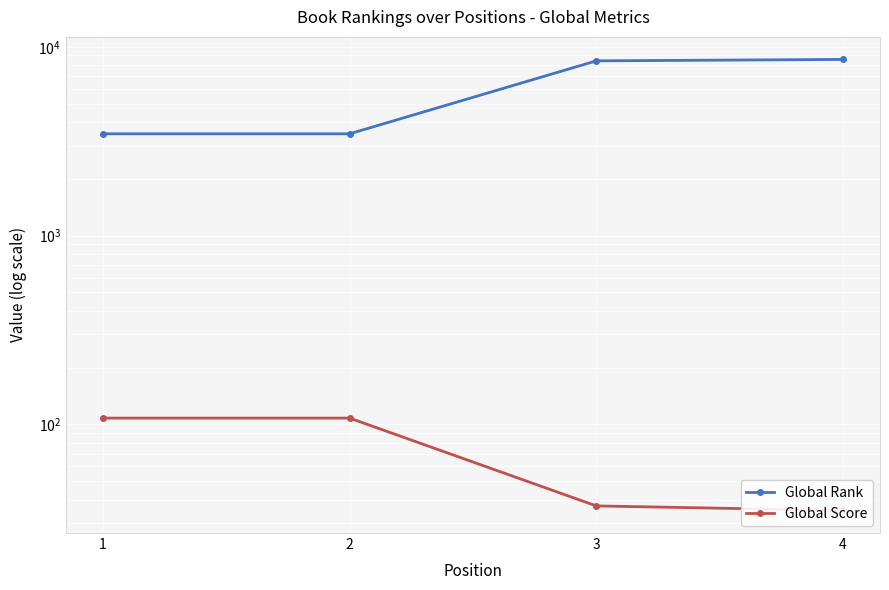

What is the average value of the Global Rank series?

5983